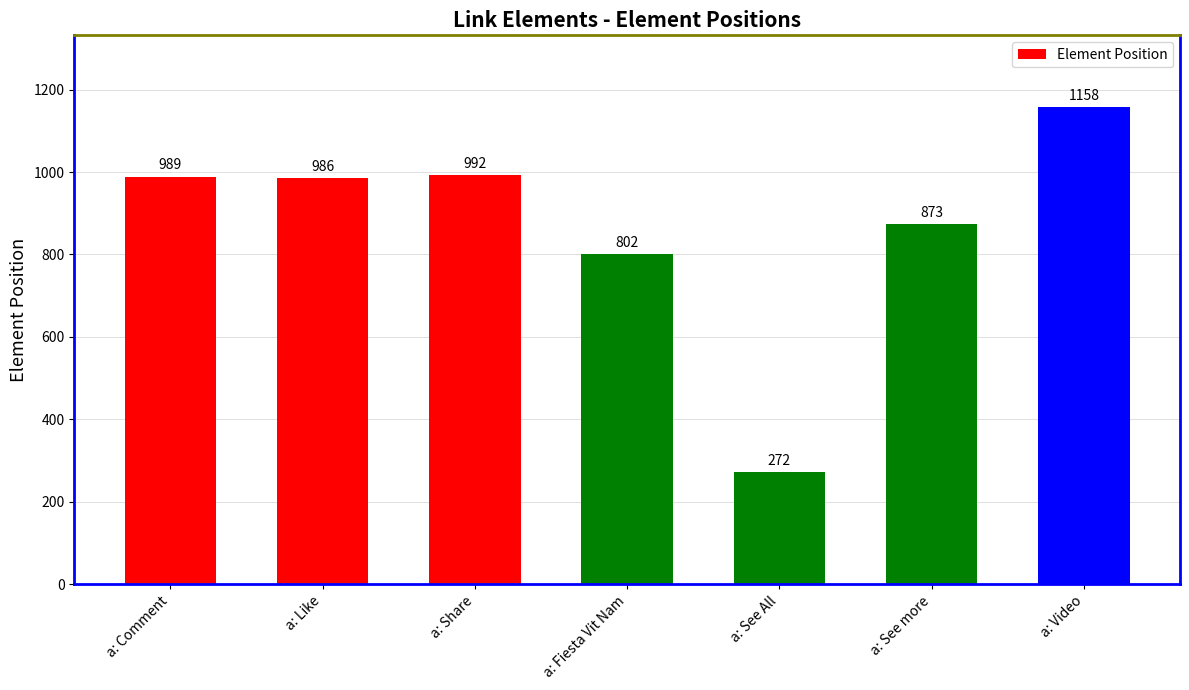

What is the label of the 5th bar from the right?

a: Share